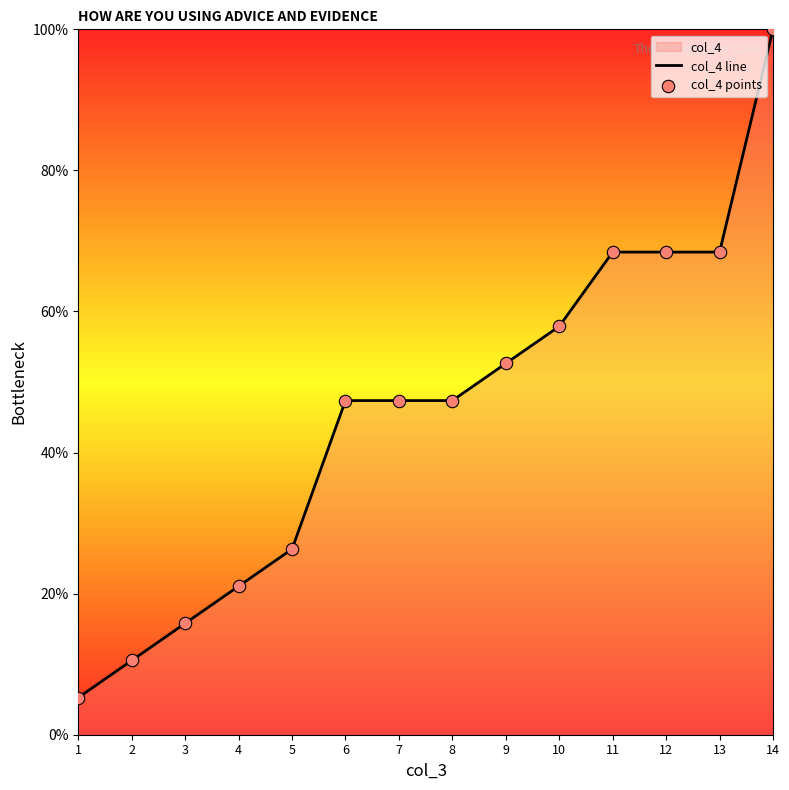

Which series reaches the minimum Y coordinate?

col_4 line